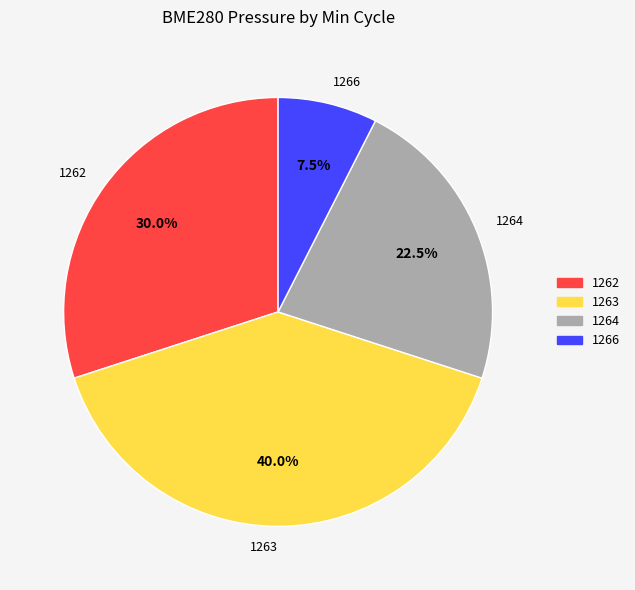

How many slices are in this pie chart?

4